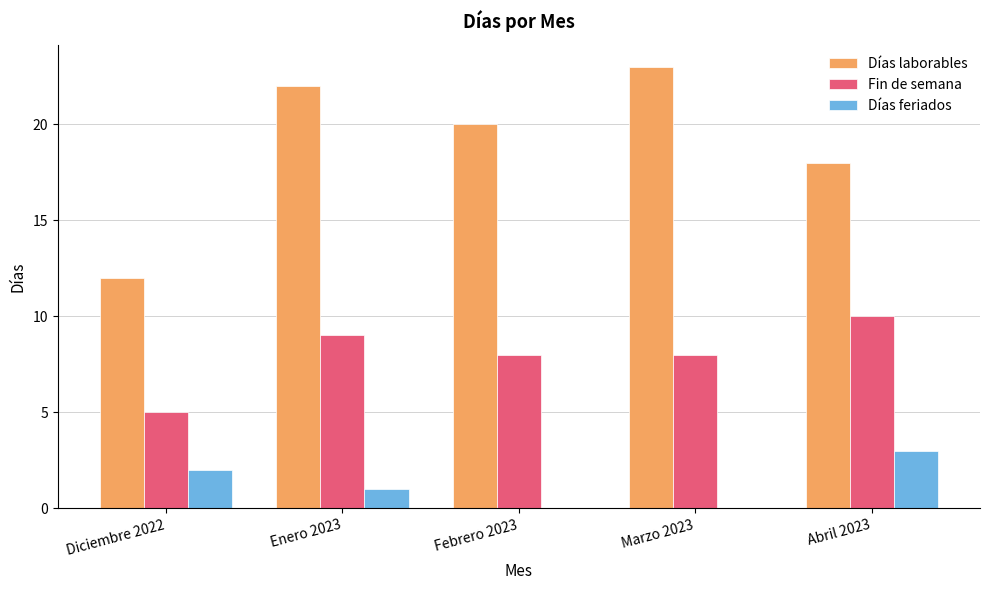

Where is Días laborables nearest to the value 17?

Abril 2023